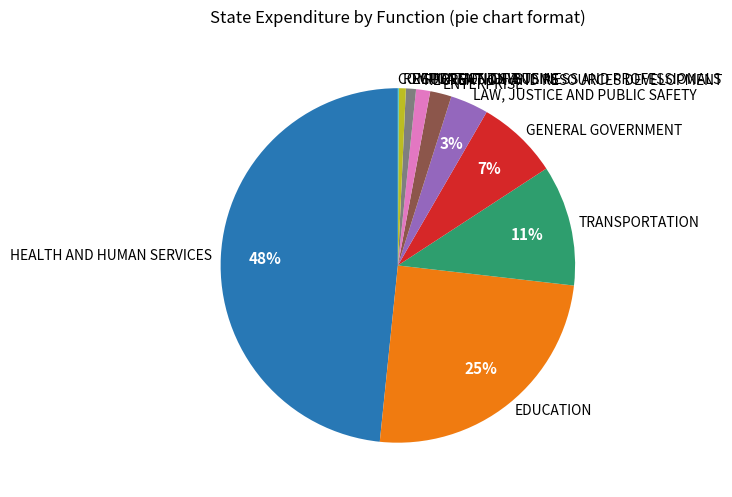

Between ENTERPRISE and EDUCATION, which is larger?

EDUCATION